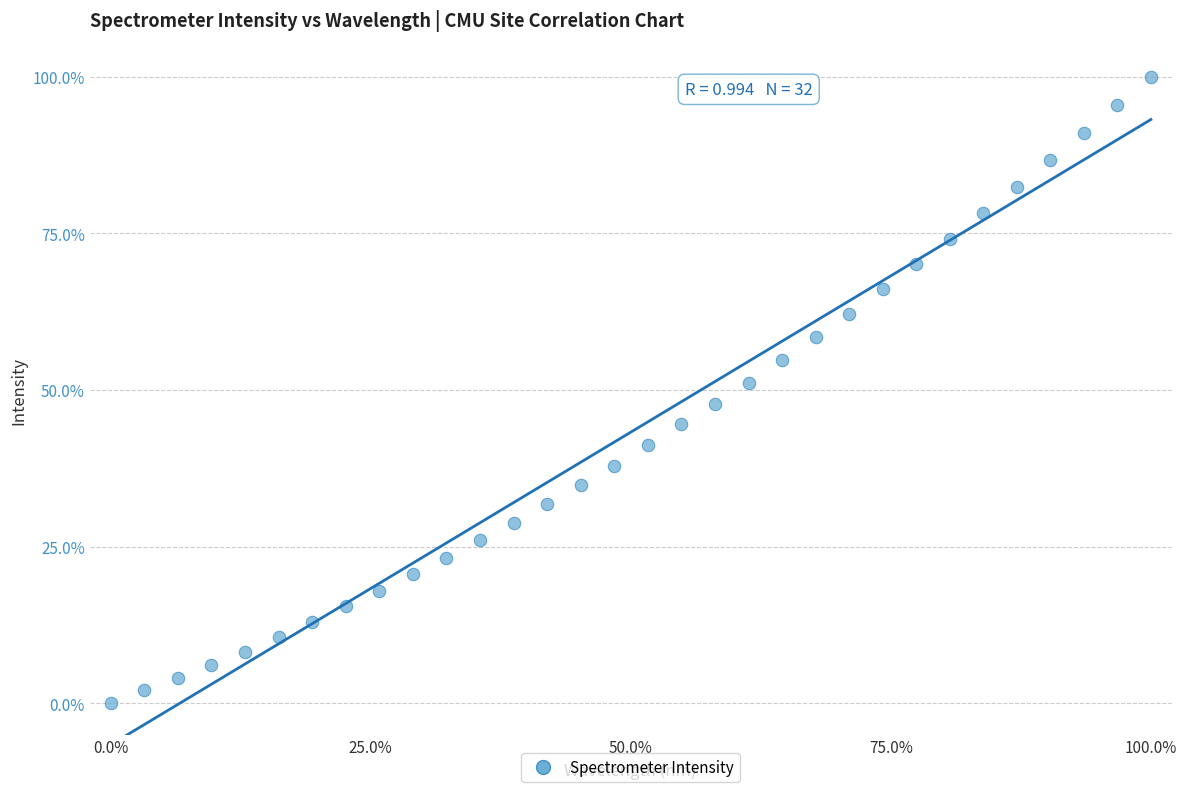

What is the range of Y values (max minus min)?

100.0